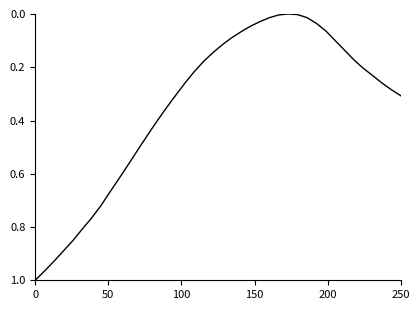

Reading left to right, transcribe all the data shown in this chart.

1.0	1.0	0.9	0.9	0.9	0.8	0.8	0.7	0.7	0.6	0.6	0.5	0.5	0.4	0.4	0.3	0.3	0.2	0.2	0.1	0.1	0.1	0.1	0.0	0.0	0.0	0.0	0.0	0.0	0.0	0.0	0.1	0.1	0.1	0.2	0.2	0.2	0.3	0.3	0.3